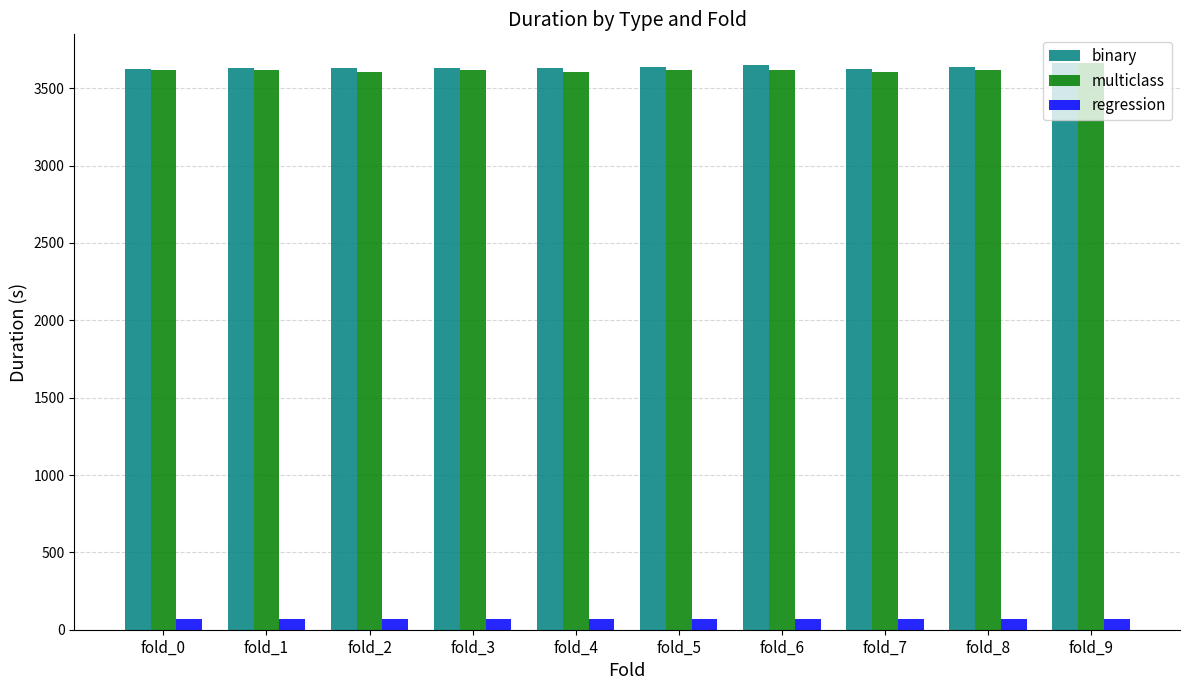

How many bars are there in each group?

3